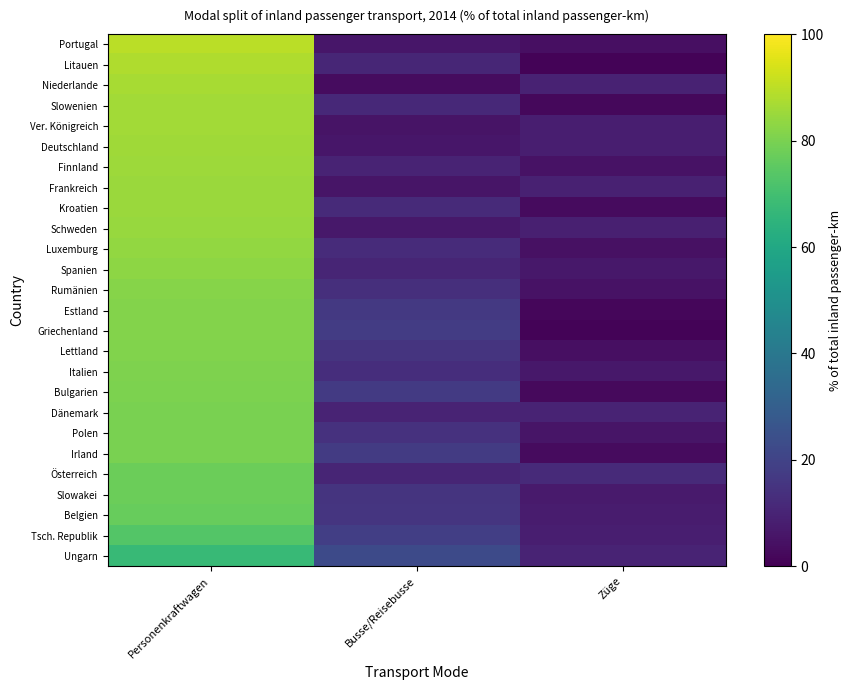

List the series in order of their peak value, lowest first.

Ungarn, Tsch. Republik, Belgien, Slowakei, Österreich, Irland, Polen, Dänemark, Bulgarien, Italien, Lettland, Griechenland, Estland, Rumänien, Spanien, Luxemburg, Schweden, Frankreich, Kroatien, Finnland, Deutschland, Ver. Königreich, Slowenien, Niederlande, Litauen, Portugal